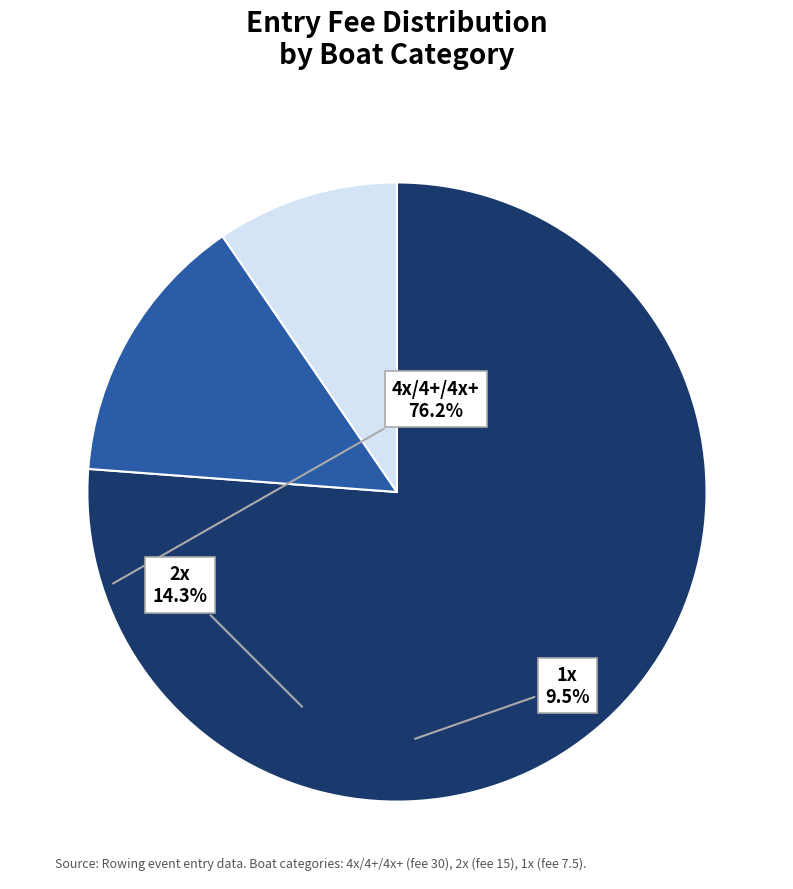

Count the number of slices in the pie.

3